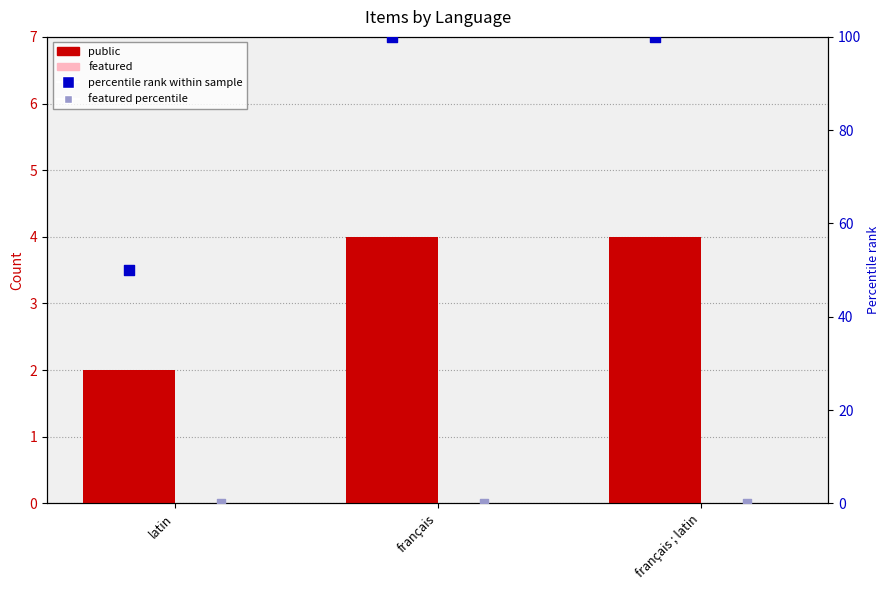

What are all the series names shown in the legend?

public, featured, percentile rank within sample, featured percentile